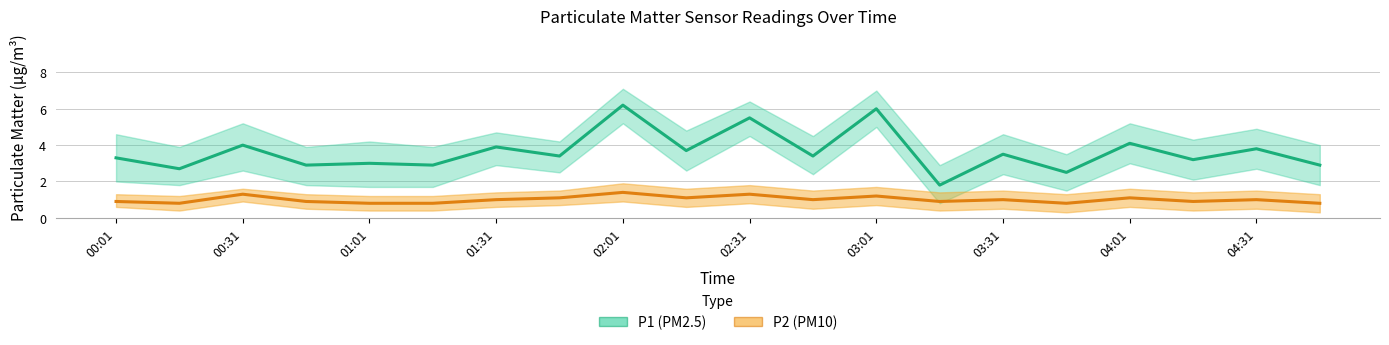

Count the P2 values in the range 0 to 1.

13